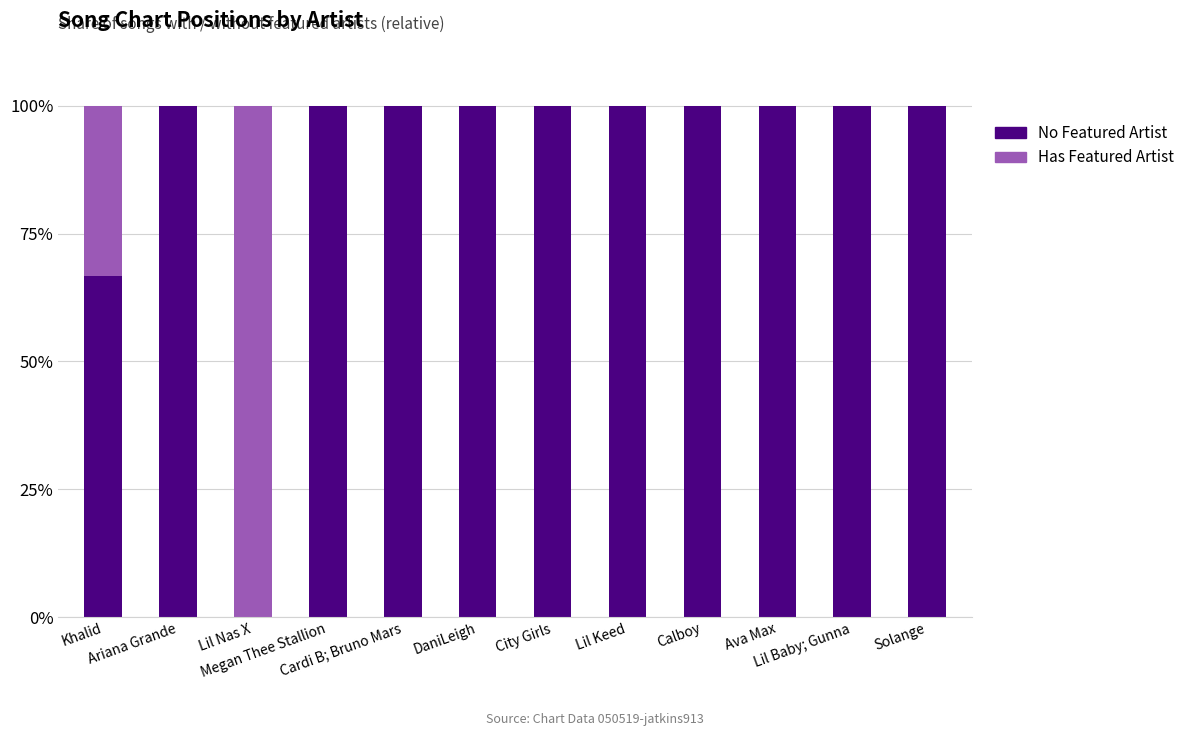

What is the highest value of the No Featured Artist series?

100.0